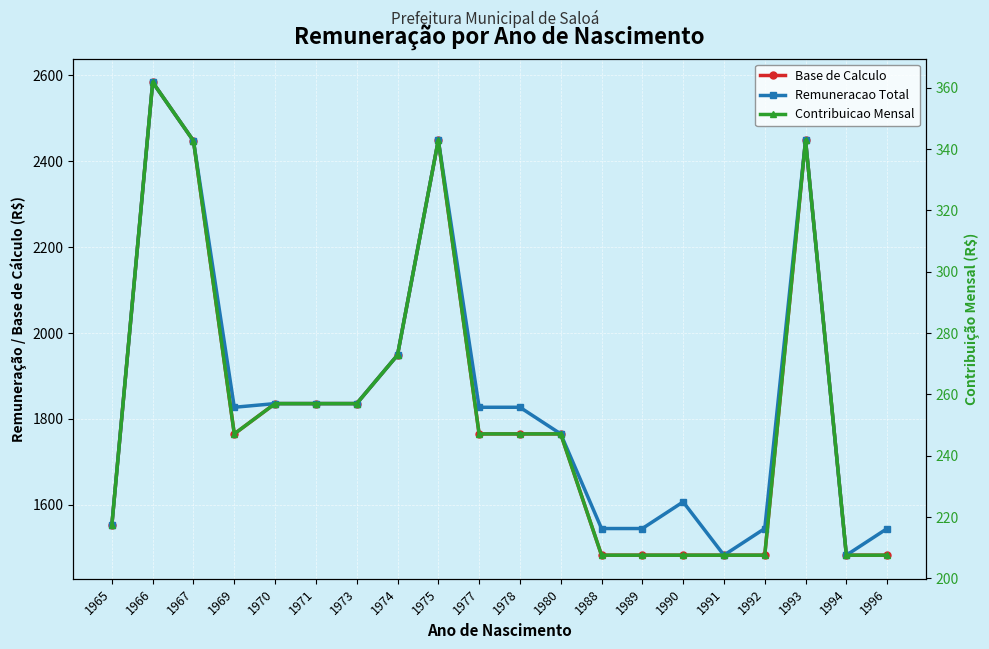

Is it true that Base de Calculo equals 4223.1 at 1967?

False